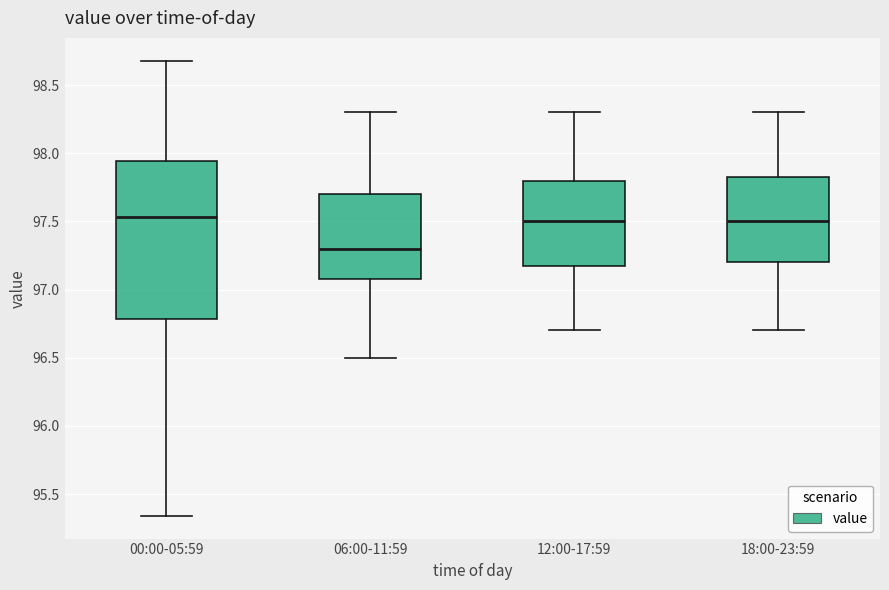

Which box is the tallest, from its lower edge to its upper edge?

00:00-05:59